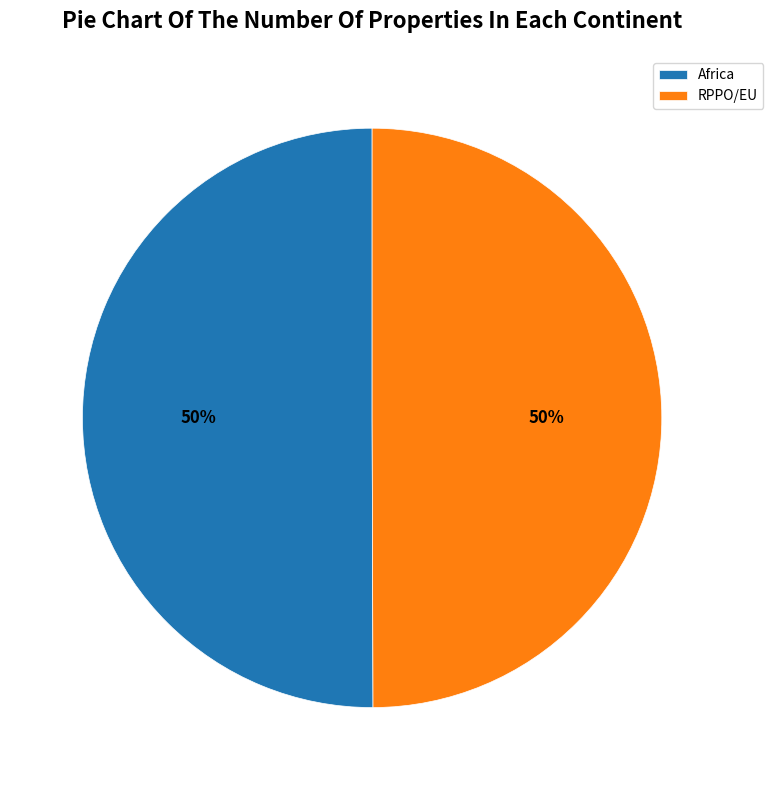

To the nearest percent, what is the average slice percentage?

50%